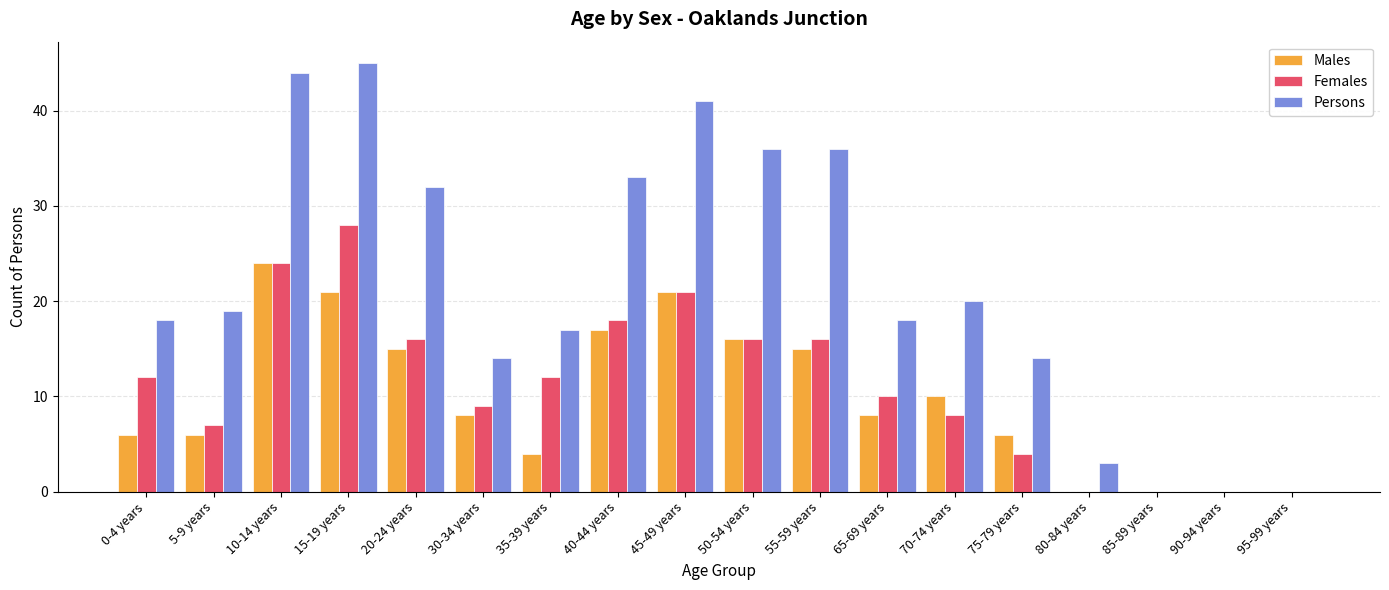

Is it true that Females equals 15 at 90-94 years?

False